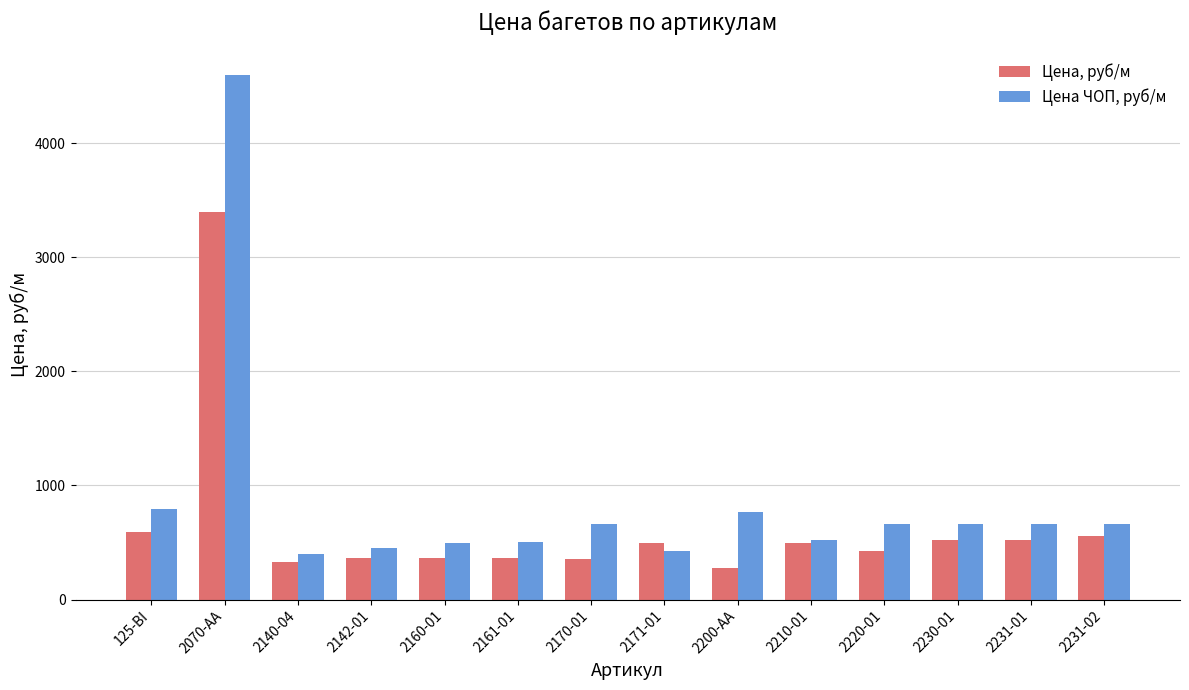

The Цена ЧОП, руб/м series shows 4595 at 2070-AA. True or false?

True